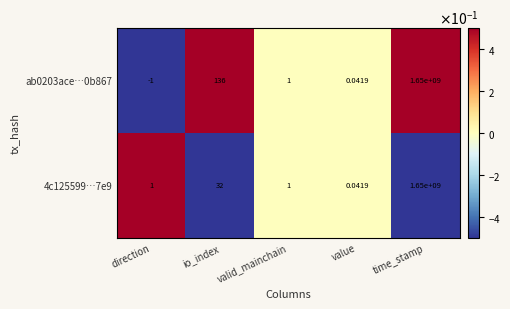

Is the value of ab0203ace…0b867 at valid_mainchain greater than the value of 4c125599…7e9 at io_index?

No